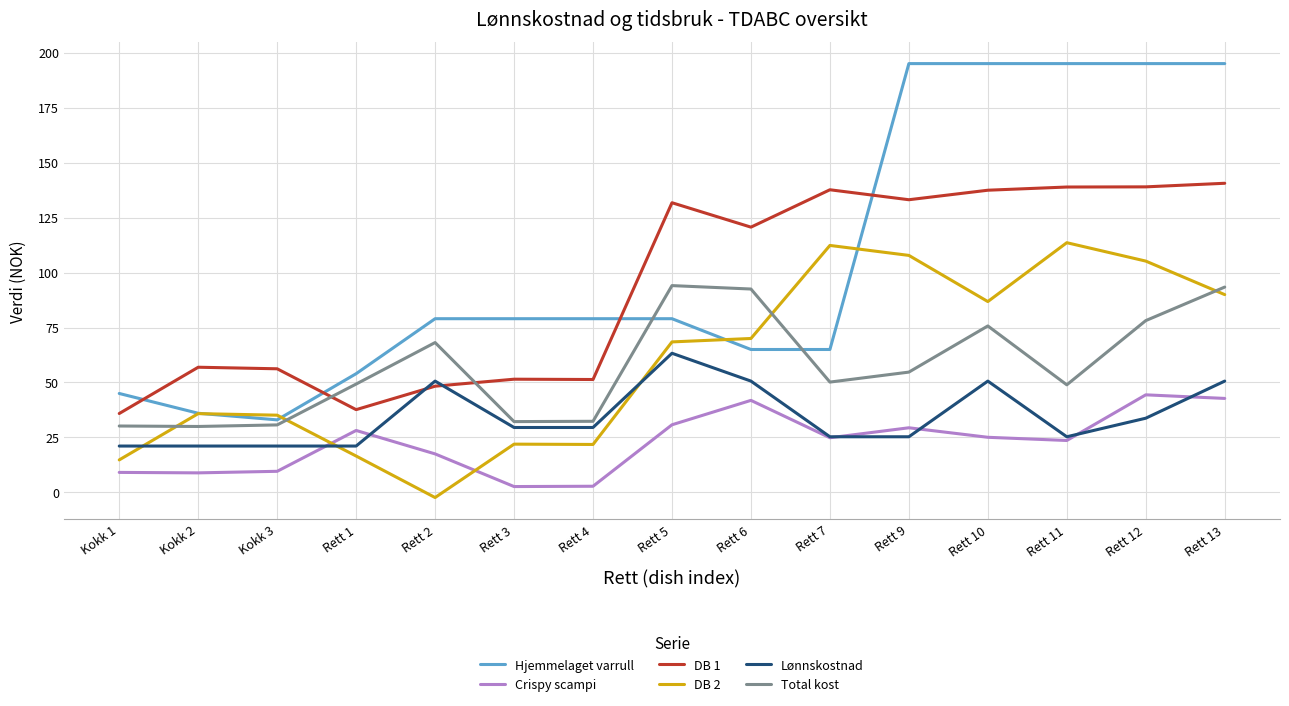

True or false: Lønnskostnad has a value of 16.6 at Rett 6.

False